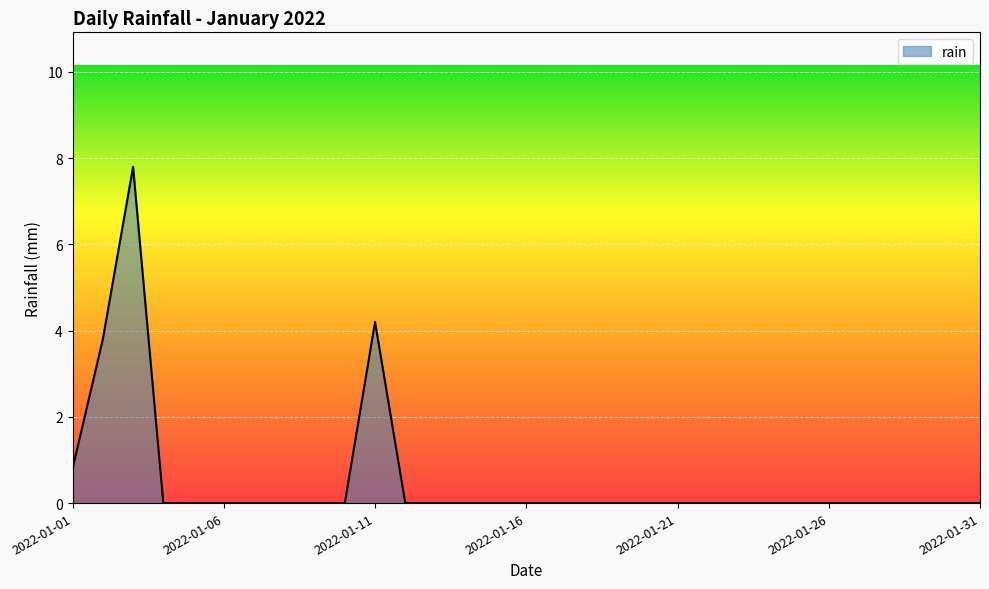

What is the greatest value displayed?

7.8